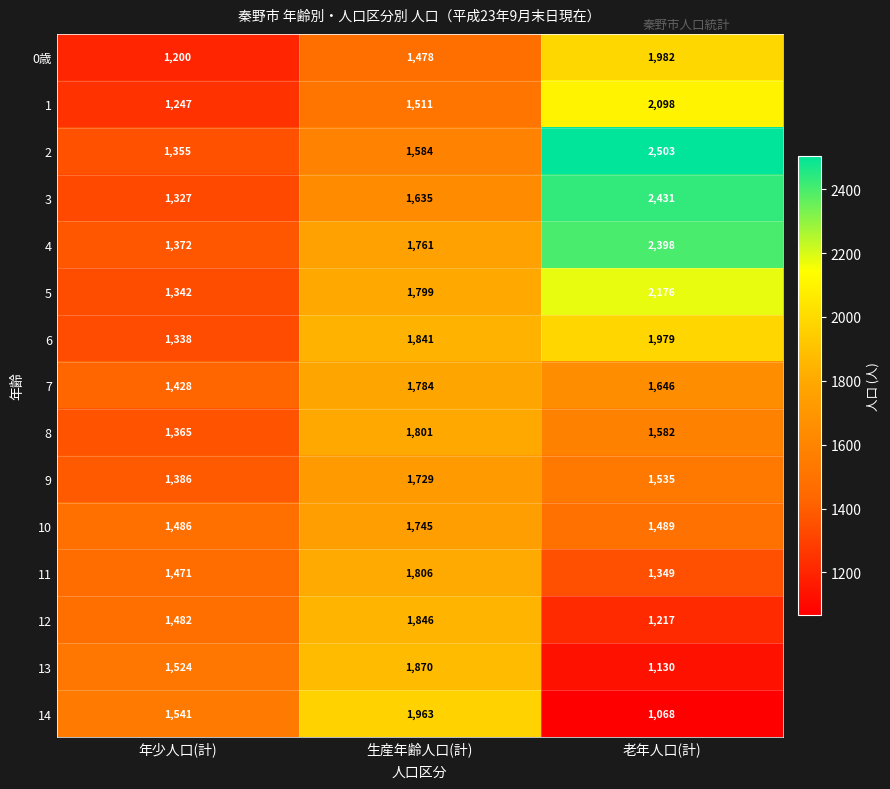

Rank the series at 生産年齢人口(計) from lowest to highest value.

0歳, 1, 2, 3, 9, 10, 4, 7, 5, 8, 11, 6, 12, 13, 14